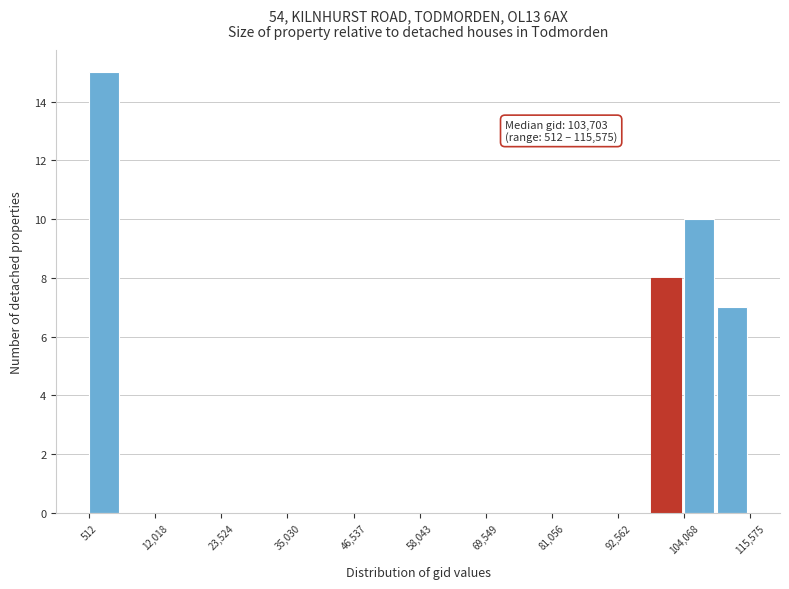

Around what value on the x-axis is the tallest bar? Give the approximate position of its centre, as read against the axis.

4000